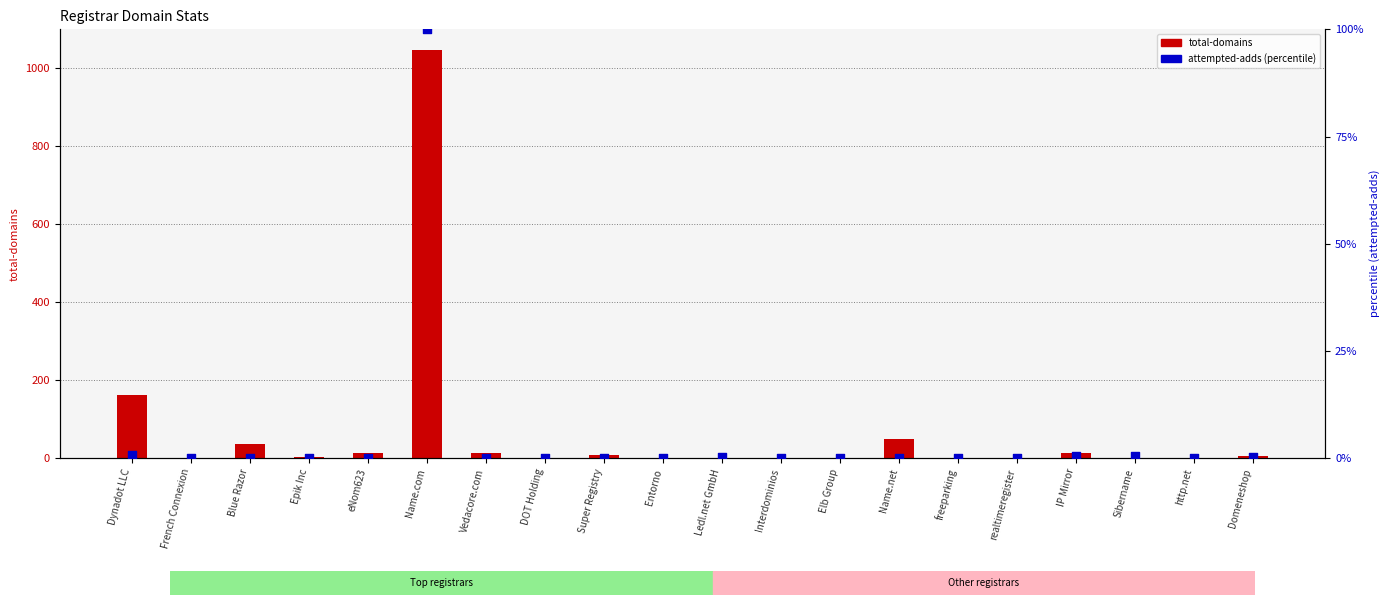

Which series reaches the minimum Y coordinate?

total-domains